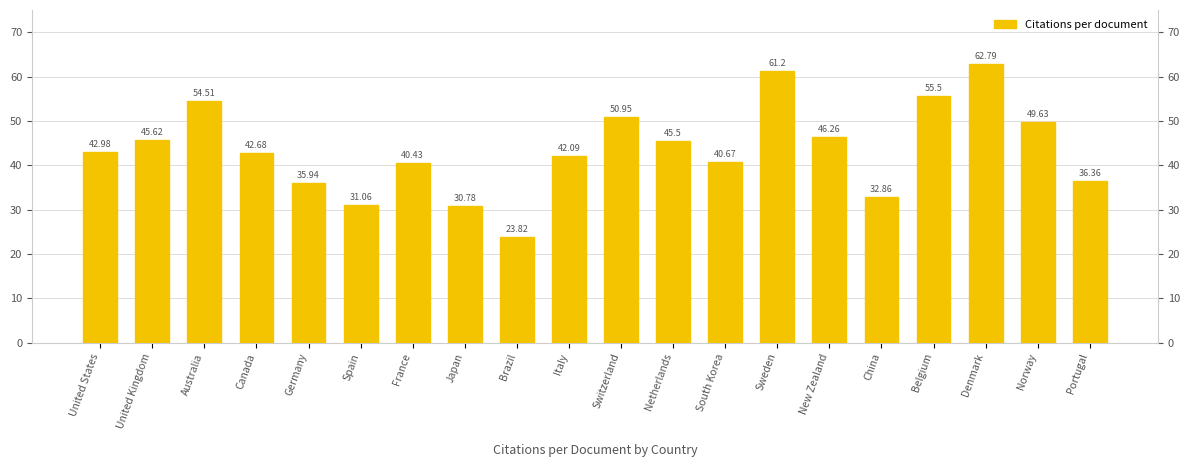

What is the average value?

43.6